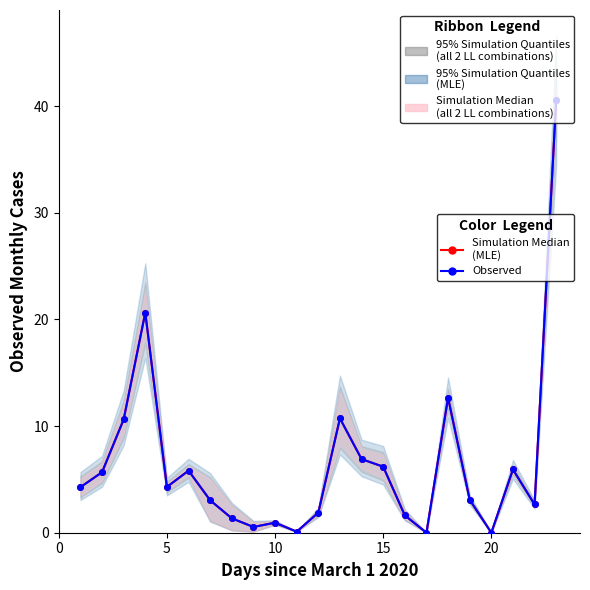

How many interior local peaks does the Observed series have?

6